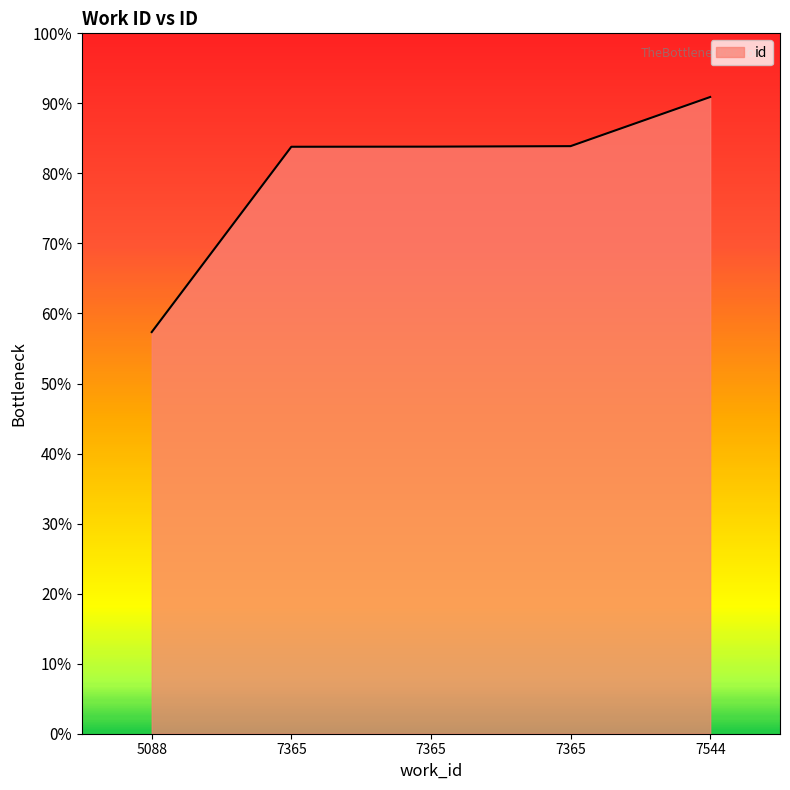

How many values are below 83?

1